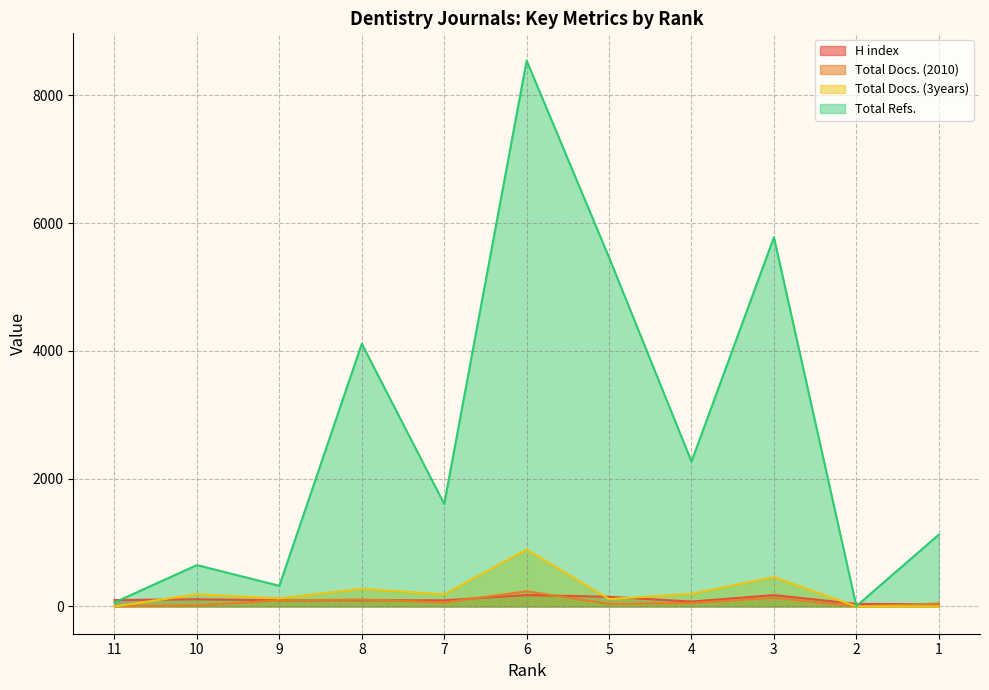

How many values in the Total Docs. (3years) series are below 188?

5